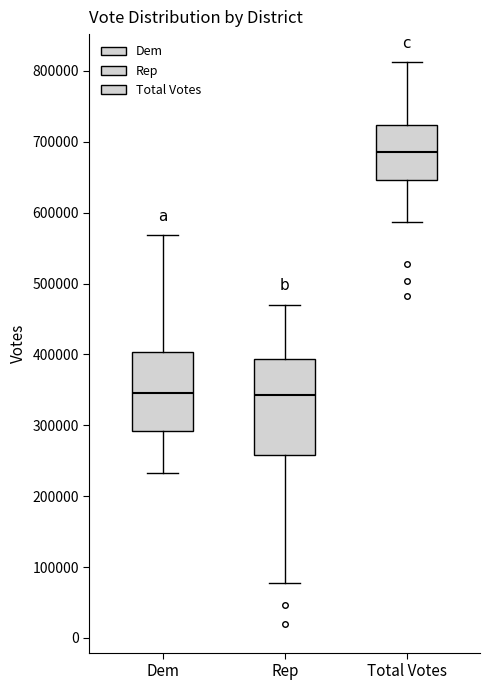

Reading left to right, read every box against the y-axis: the position of its median line, the range the box covers, and the ends of its whiskers. The values are not printed on the chart, so give them approximately, as read against the axis.

Dem: median 350000, box 290000 to 400000, whiskers 230000 to 570000
Rep: median 340000, box 260000 to 390000, whiskers 80000 to 470000
Total Votes: median 690000, box 650000 to 720000, whiskers 590000 to 810000